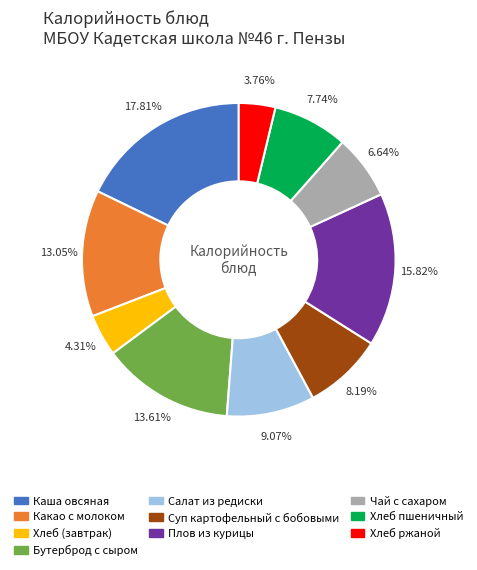

Is it true that Хлеб ржаной is 4% of the pie?

True